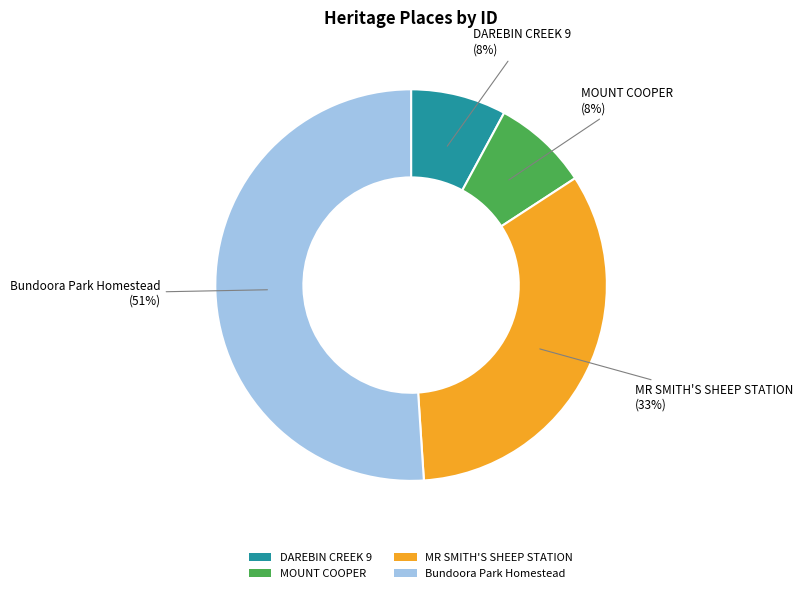

Which slice is the largest?

Bundoora Park Homestead